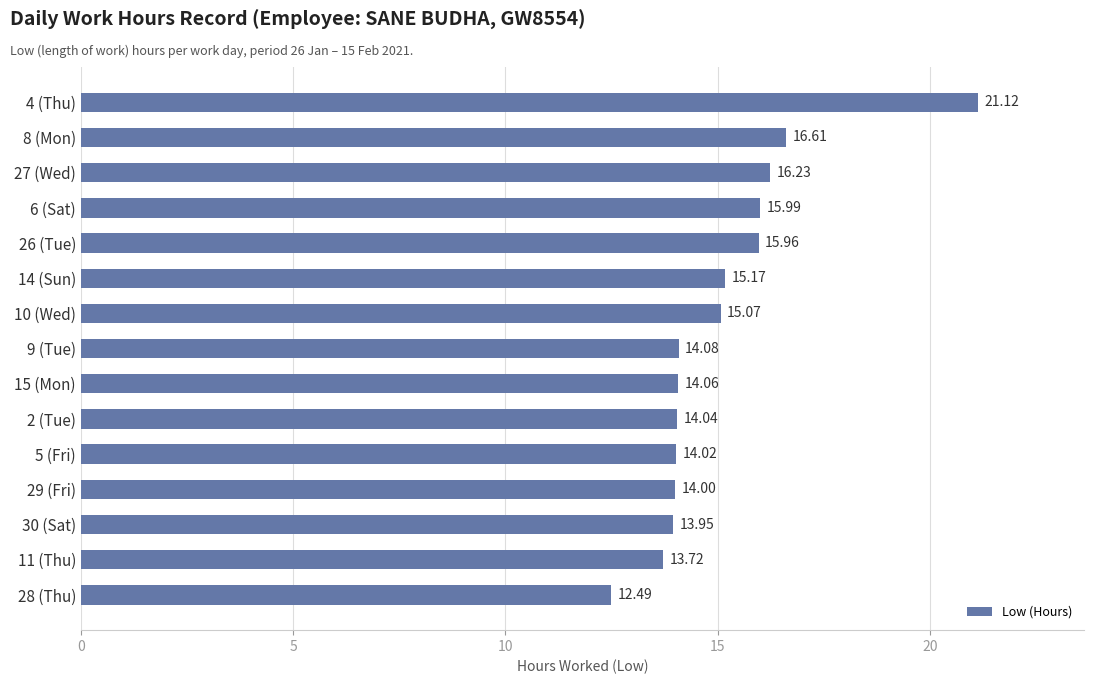

What is the difference between the maximum and second lowest values?

7.4